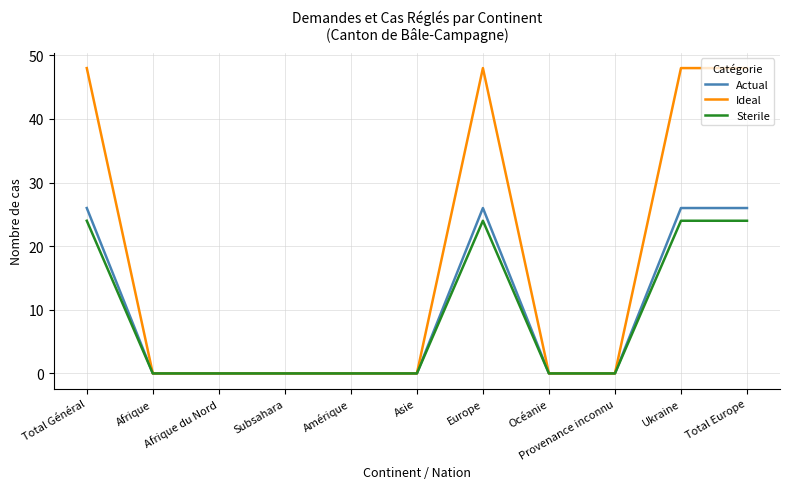

Which series has the widest spread of values?

Ideal